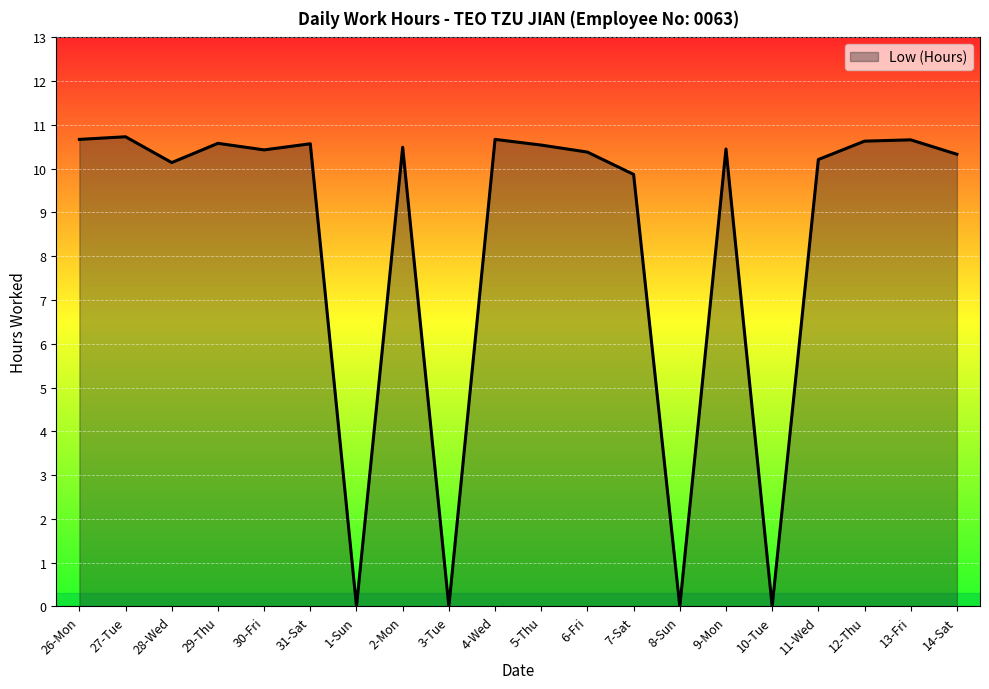

What position from the left is 29-Thu?

4